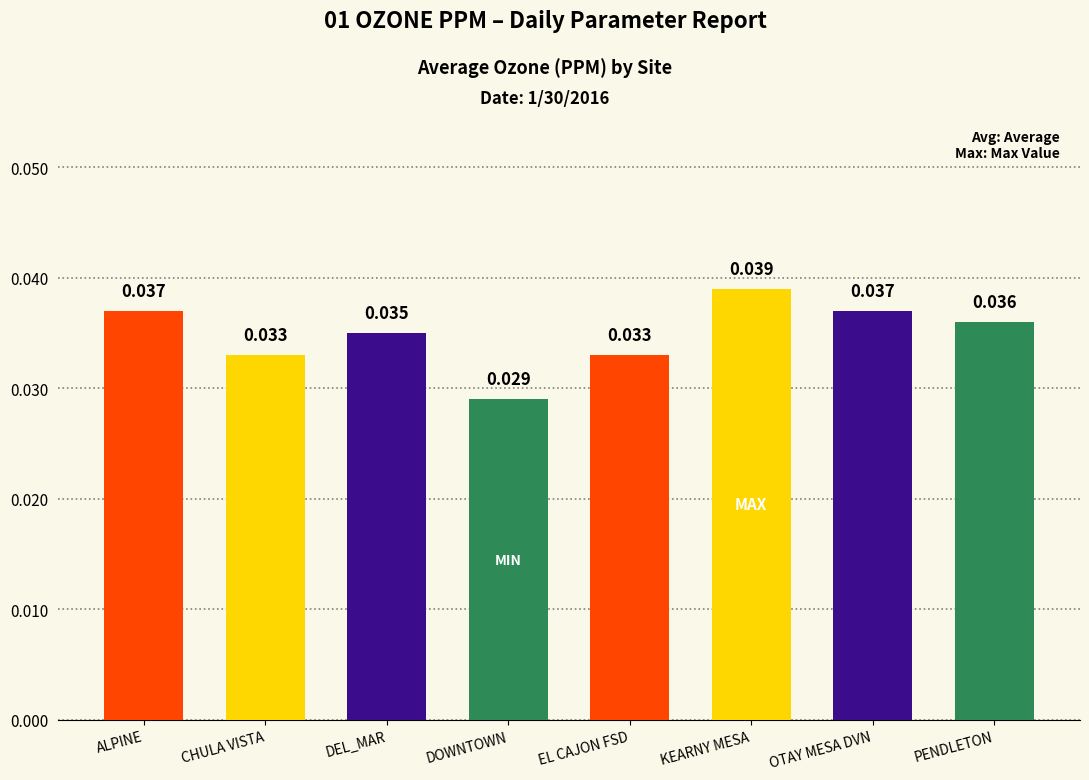

Which category has the highest value across all series?

KEARNY MESA